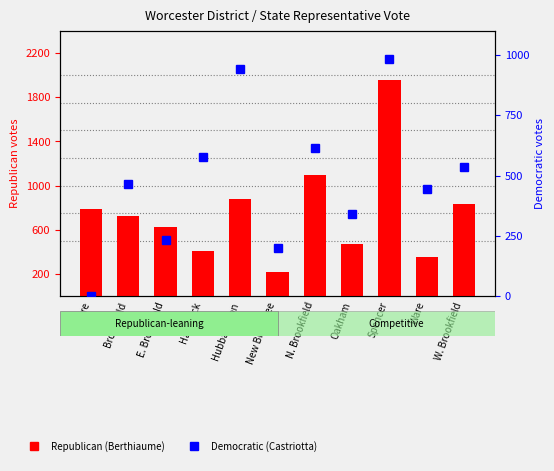

Is it true that Democratic (Castriotta) equals 983 at Spencer?

True